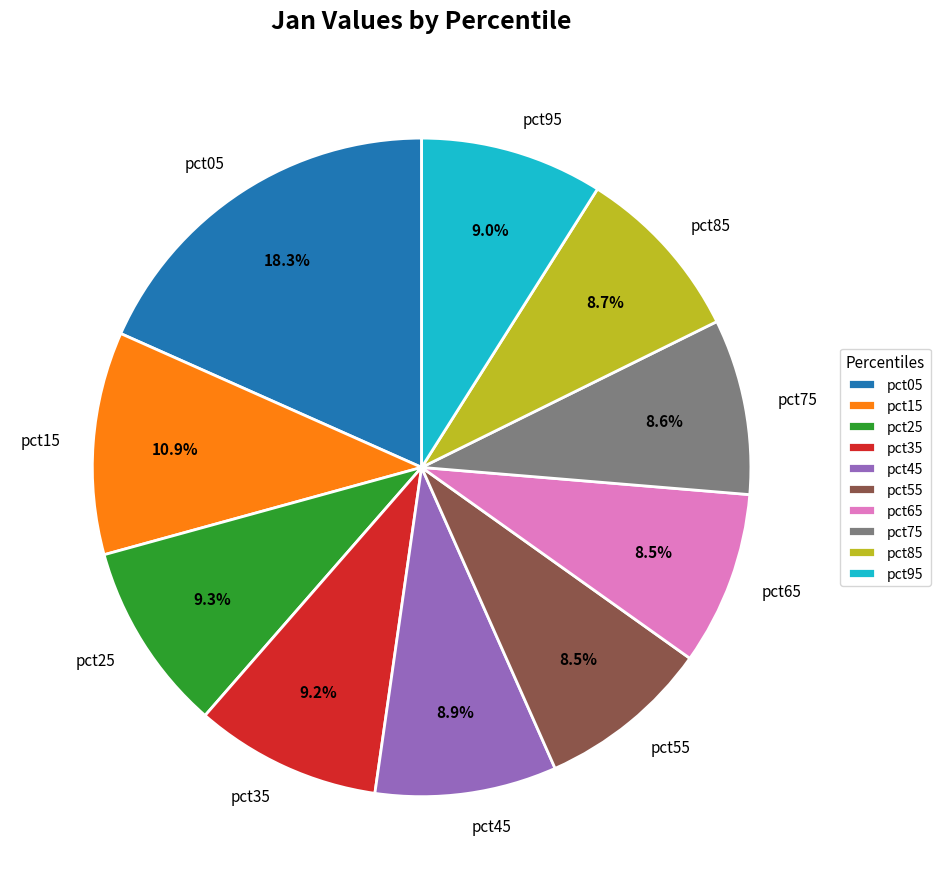

Which category has the biggest portion of the pie?

pct05